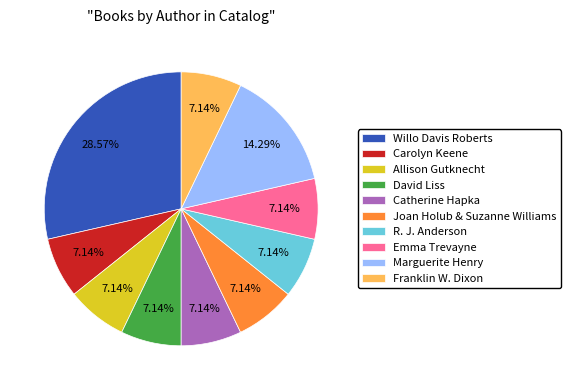

To the nearest percent, what is the combined percentage of Allison Gutknecht and Catherine Hapka?

14%